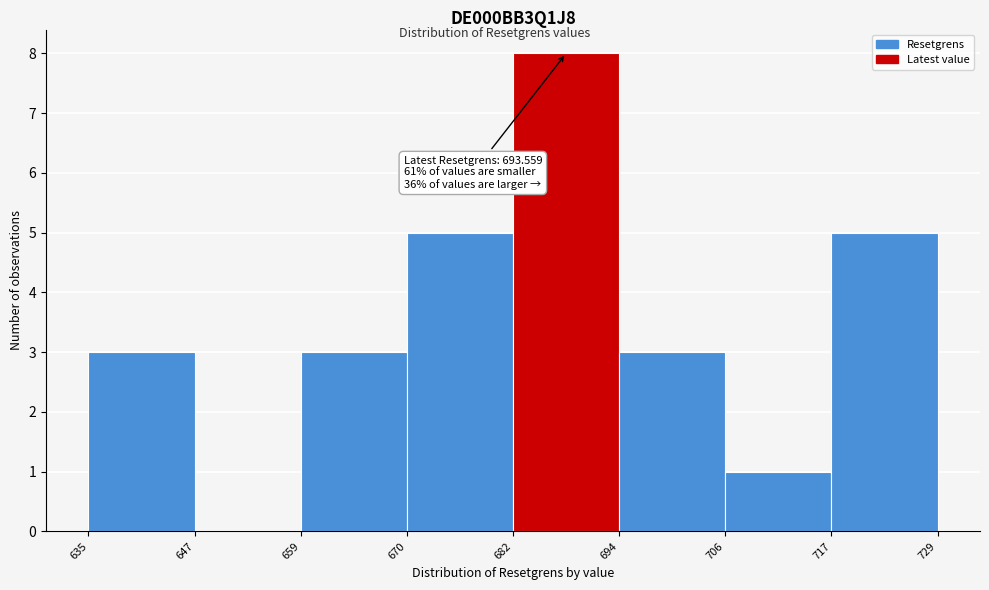

Which range on the x-axis has the tallest bar?

682 to 694